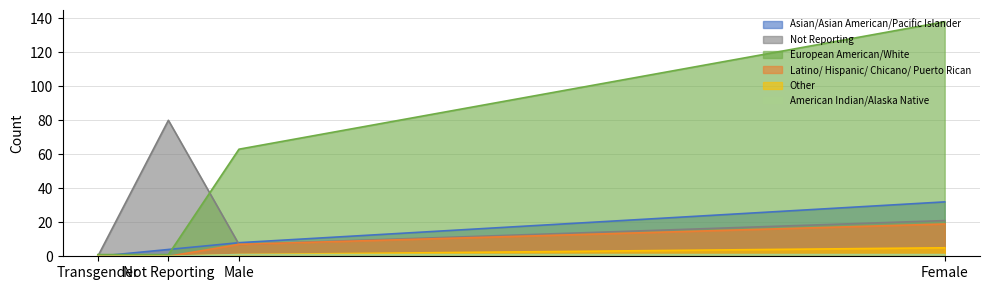

True or false: American Indian/Alaska Native and European American/White intersect in this chart.

False